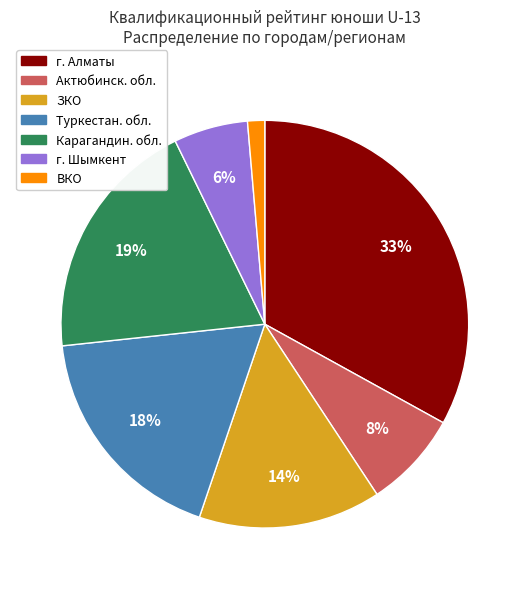

To the nearest percent, what is the average slice percentage?

14%